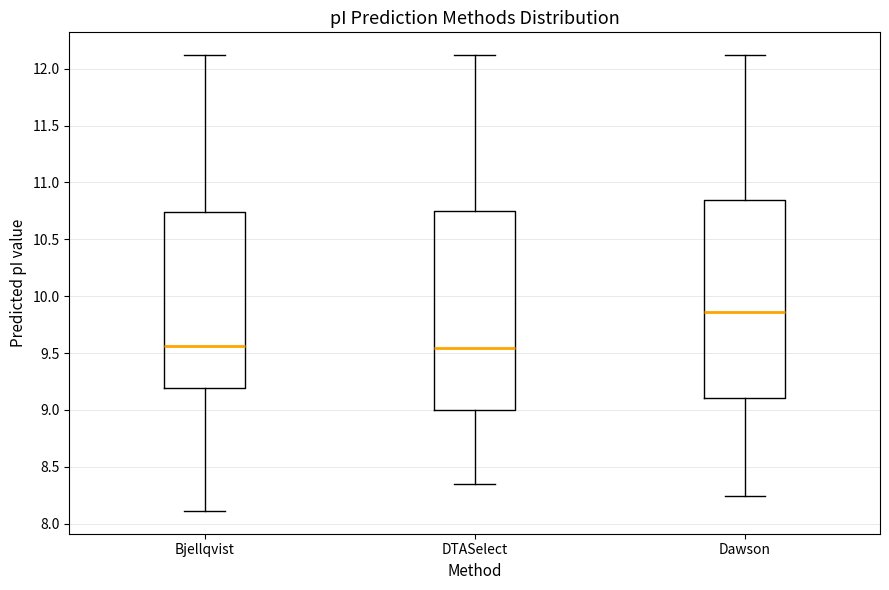

Reading left to right, read every box against the y-axis: the position of its median line, the range the box covers, and the ends of its whiskers. The values are not printed on the chart, so give them approximately, as read against the axis.

Bjellqvist: median 9.55, box 9.20 to 10.75, whiskers 8.10 to 12.10
DTASelect: median 9.55, box 9.00 to 10.75, whiskers 8.35 to 12.10
Dawson: median 9.85, box 9.10 to 10.85, whiskers 8.25 to 12.10